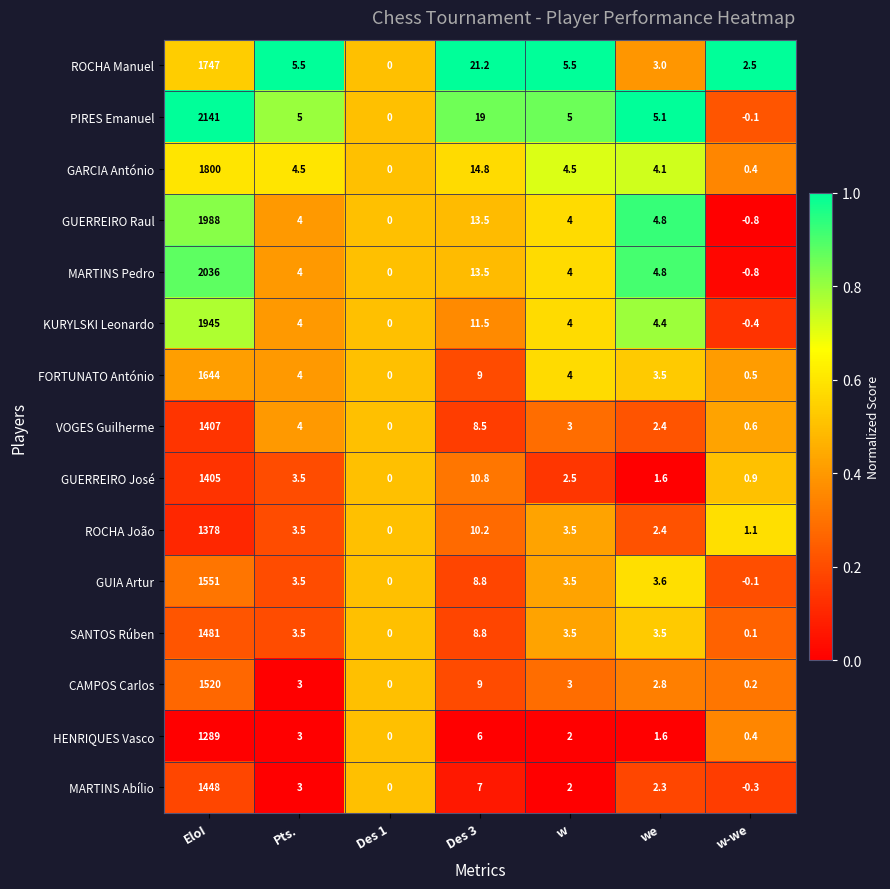

How many categories are shown in the chart?

7